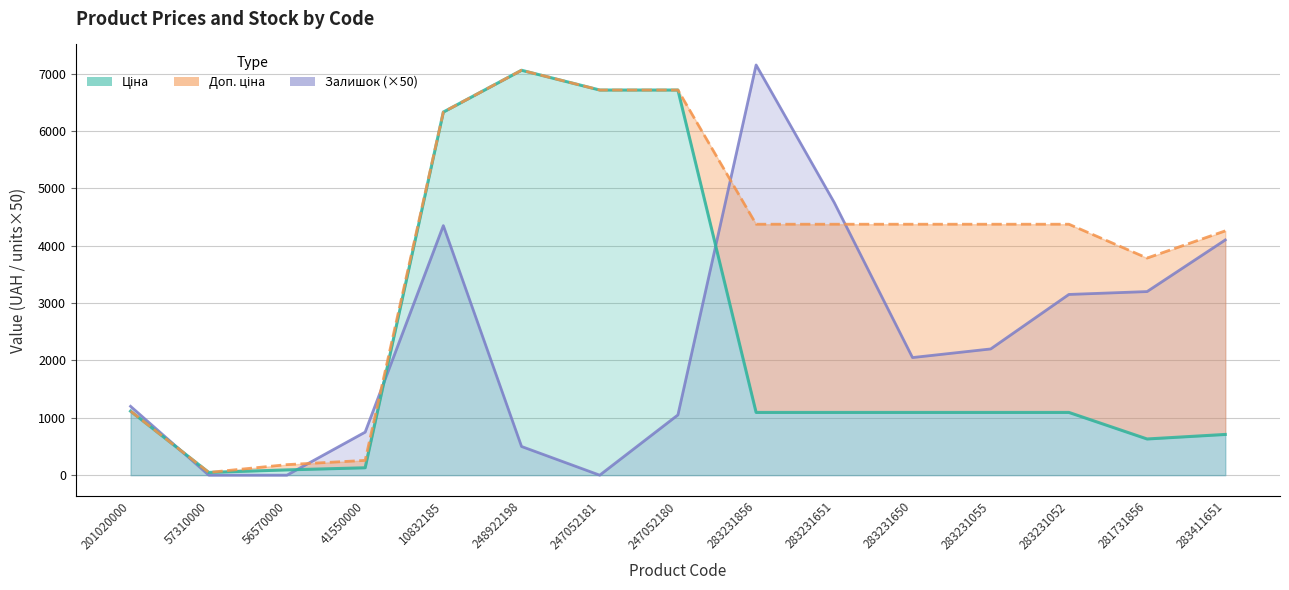

What are all the series names shown in the legend?

Ціна, Доп. ціна, Залишок